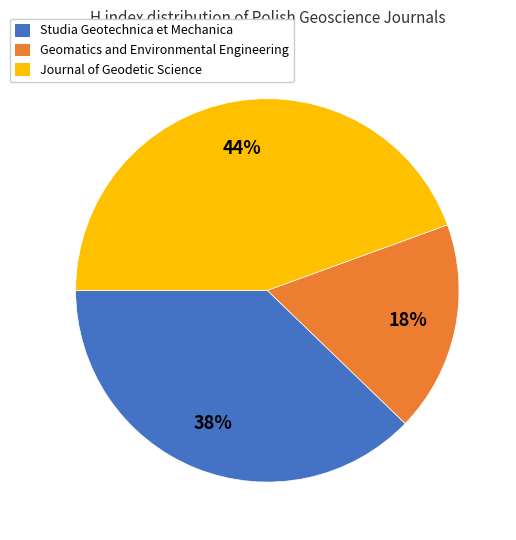

Which has a higher value, Geomatics and Environmental Engineering or Journal of Geodetic Science?

Journal of Geodetic Science